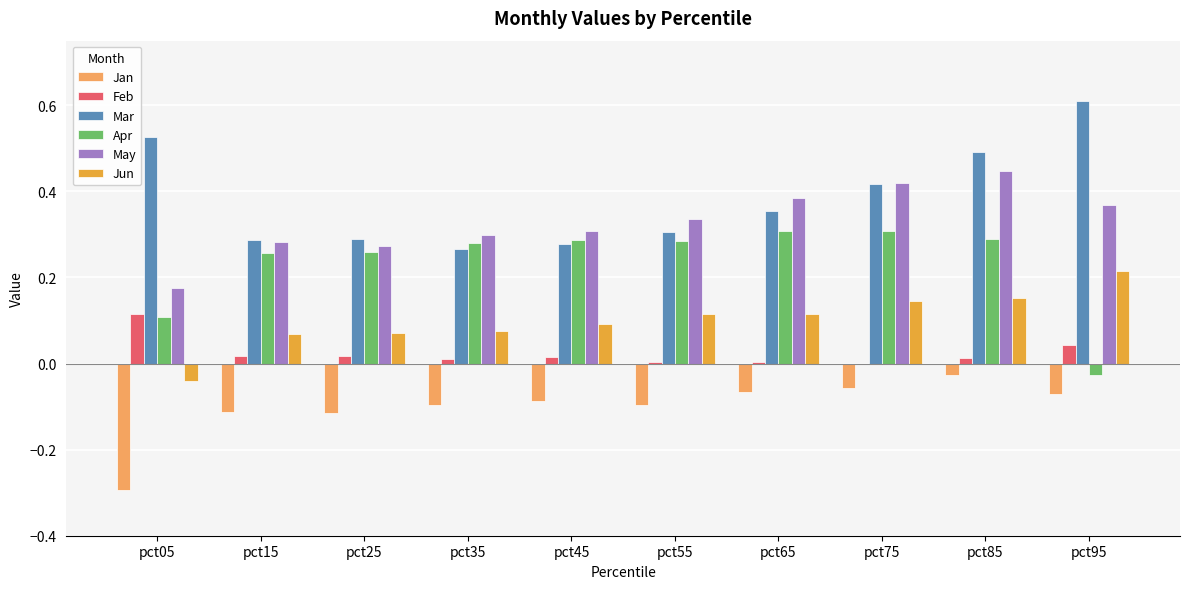

How many categories are shown in the chart?

10